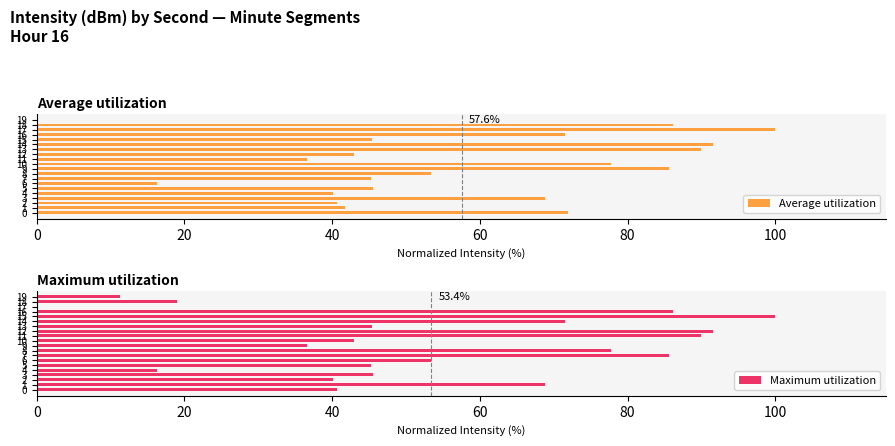

At which category is the sum across all series the highest?

14